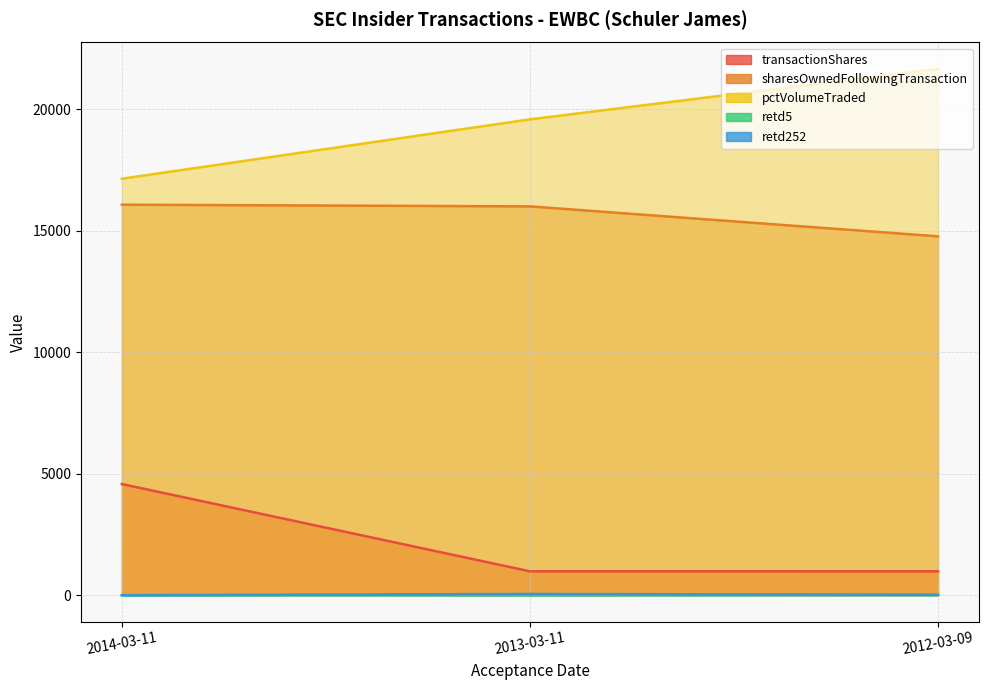

The value of transactionShares at 2013-03-11 is 981. True or false?

True